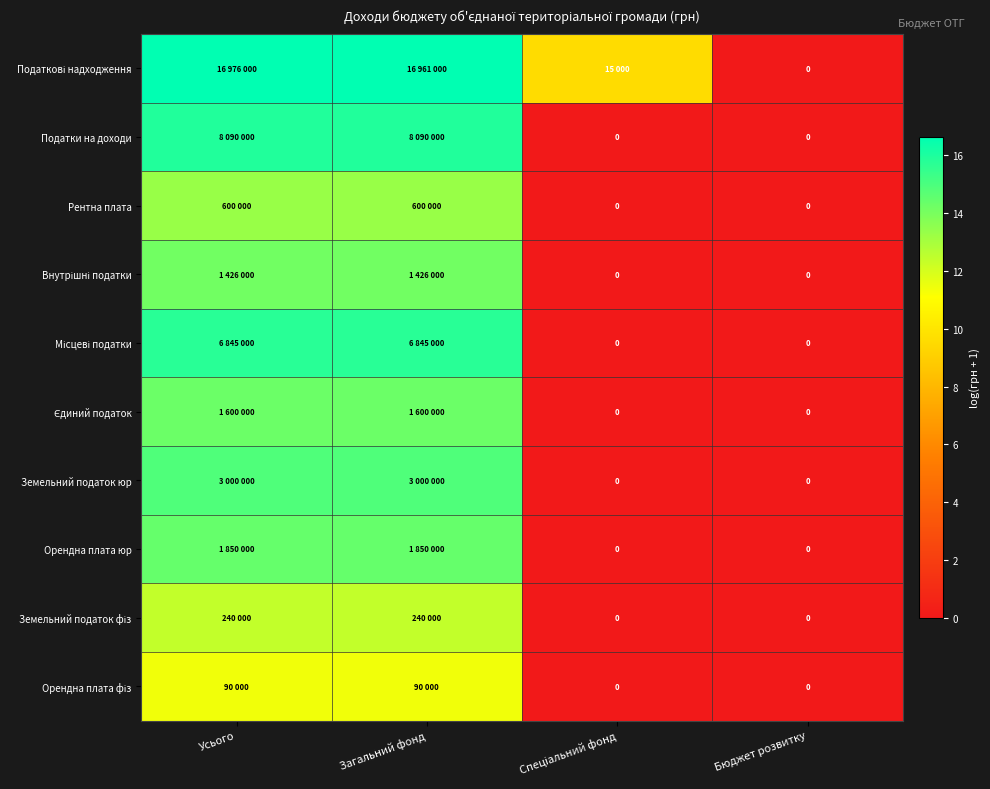

How many categories are shown in the chart?

4